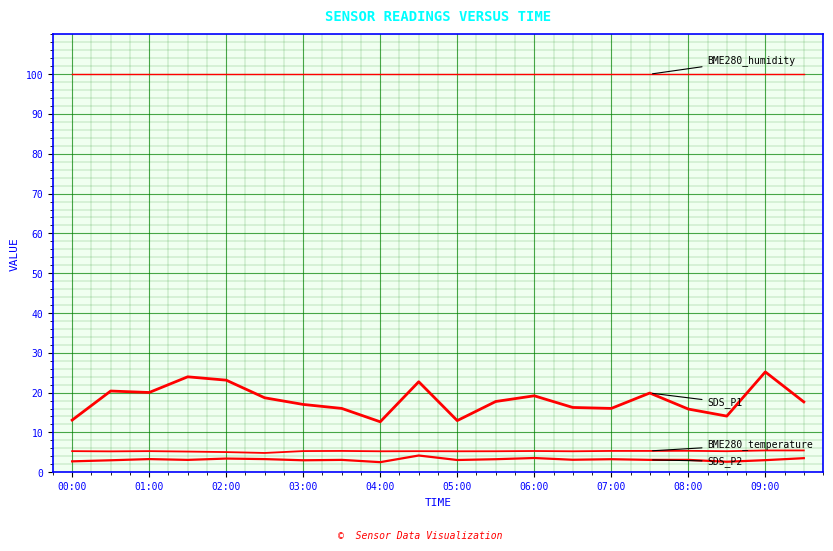

Is this an area chart (filled region under the line)?

No